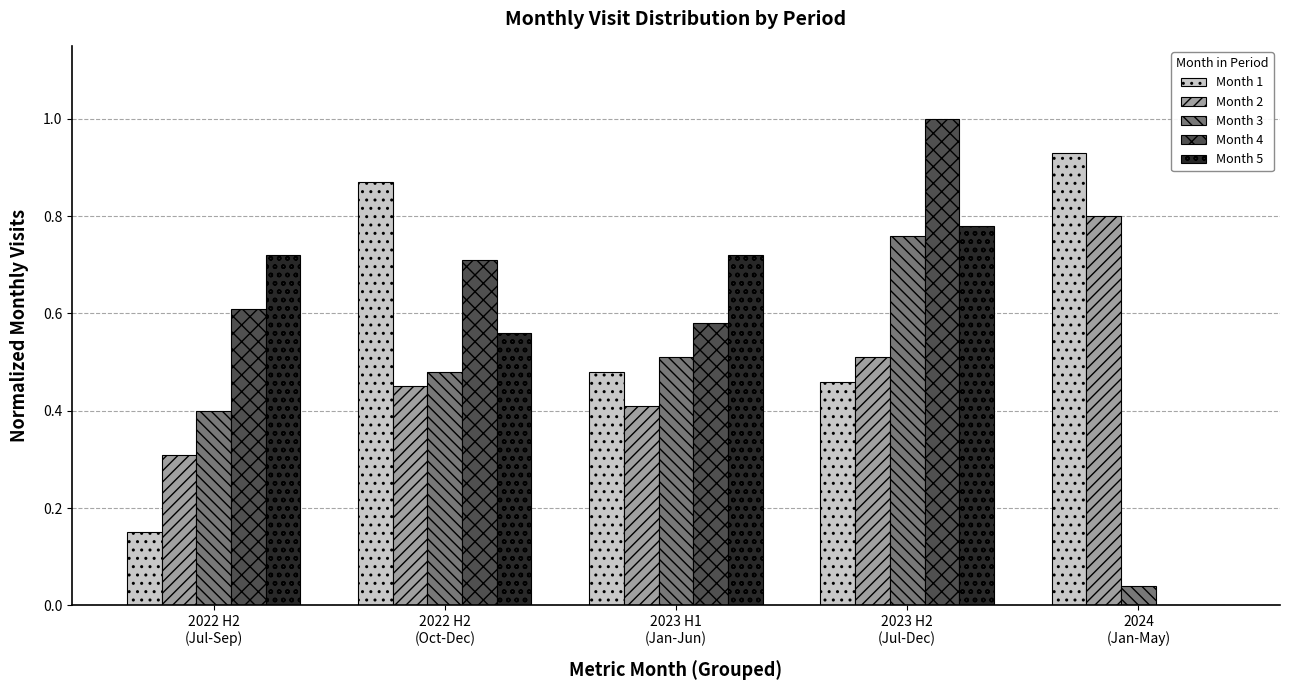

What is the sum of all Month 2 values?

2.5